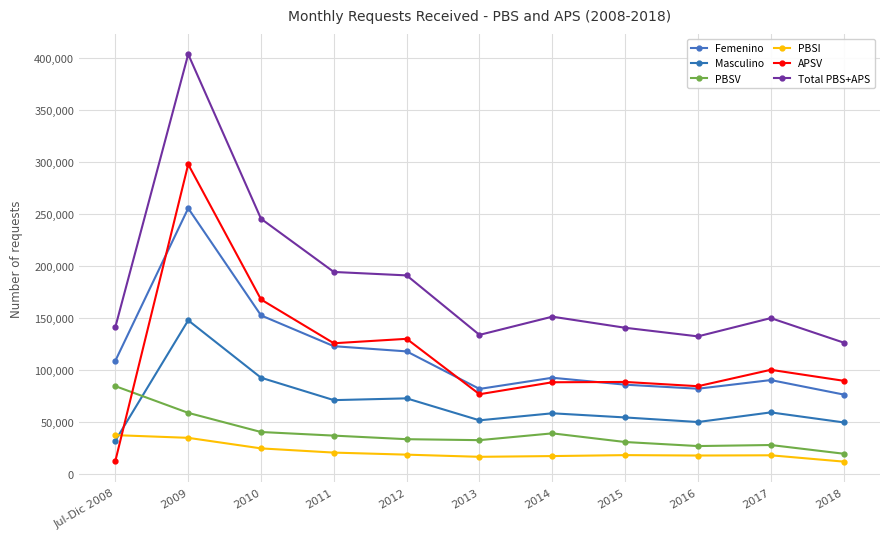

Which series has the largest total across all categories?

Total PBS+APS